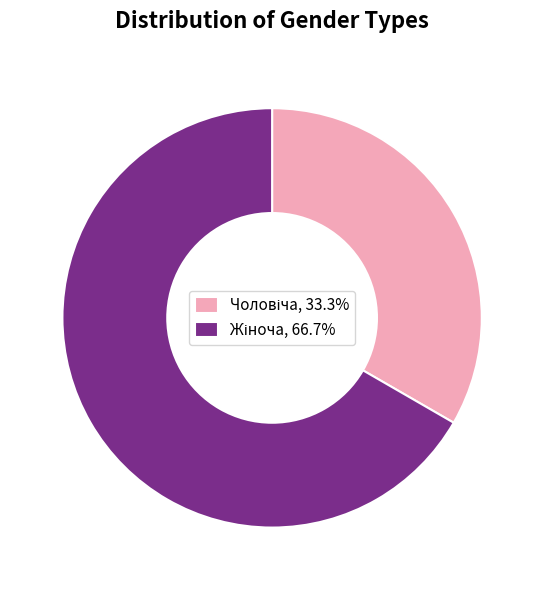

Is there any slice that represents more than half of the pie?

Yes